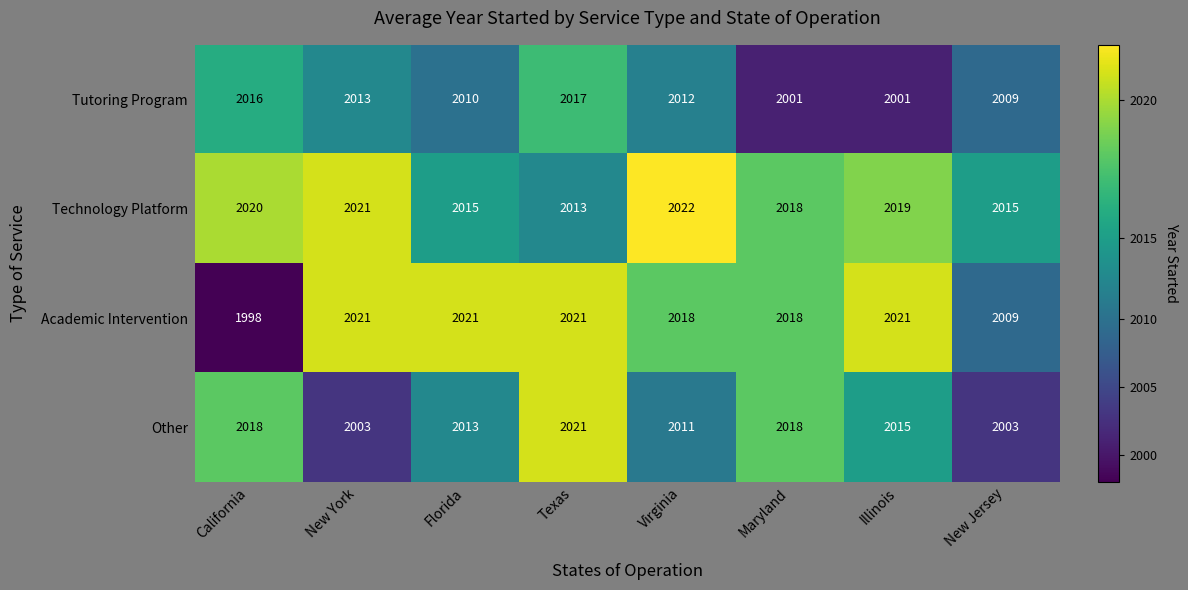

At which category is the sum across all series the highest?

Texas